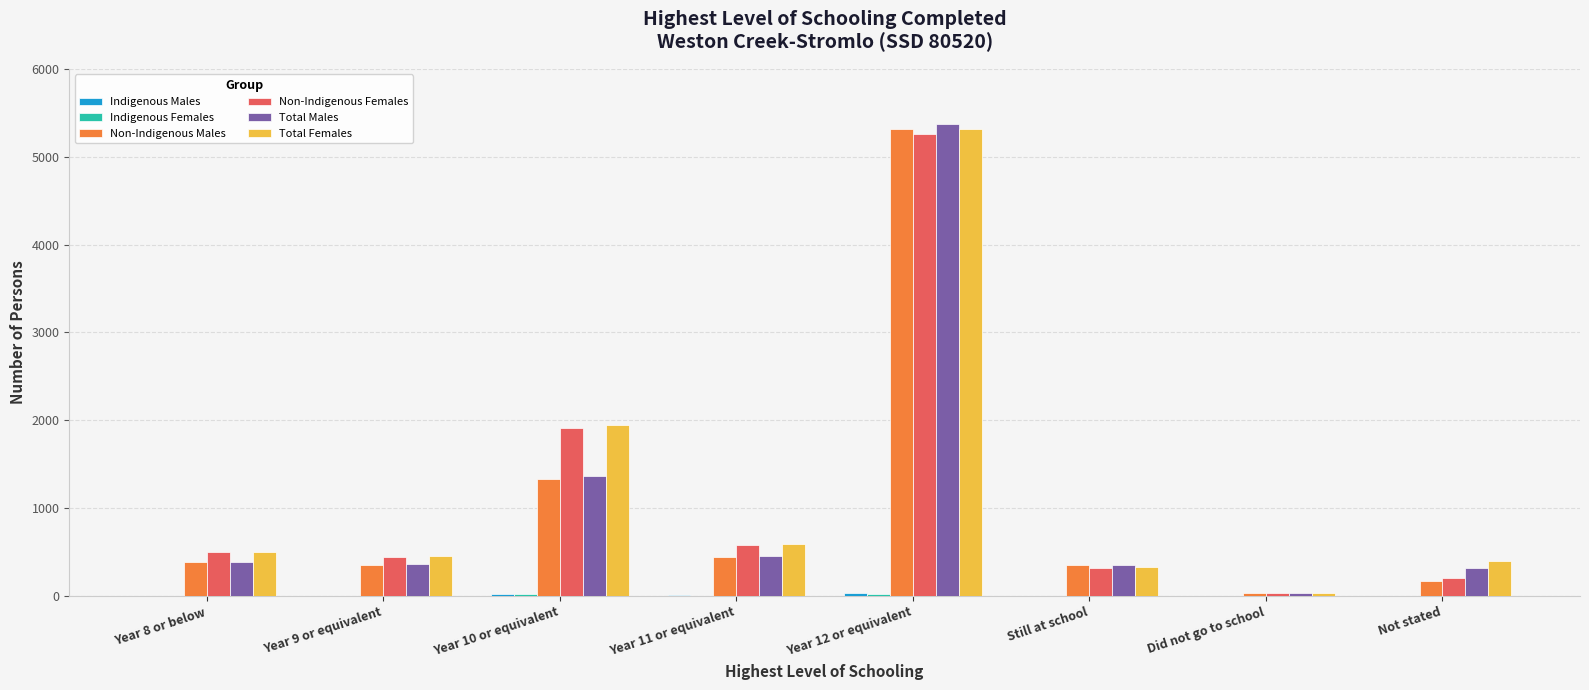

How many distinct data groups are displayed?

6